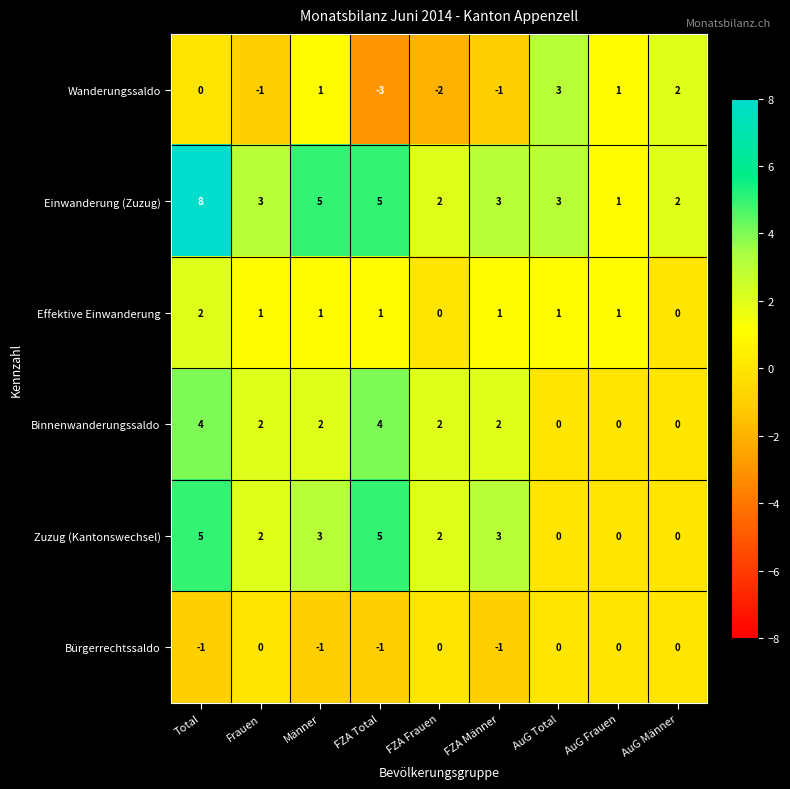

Which label corresponds to the largest value in the chart?

Total